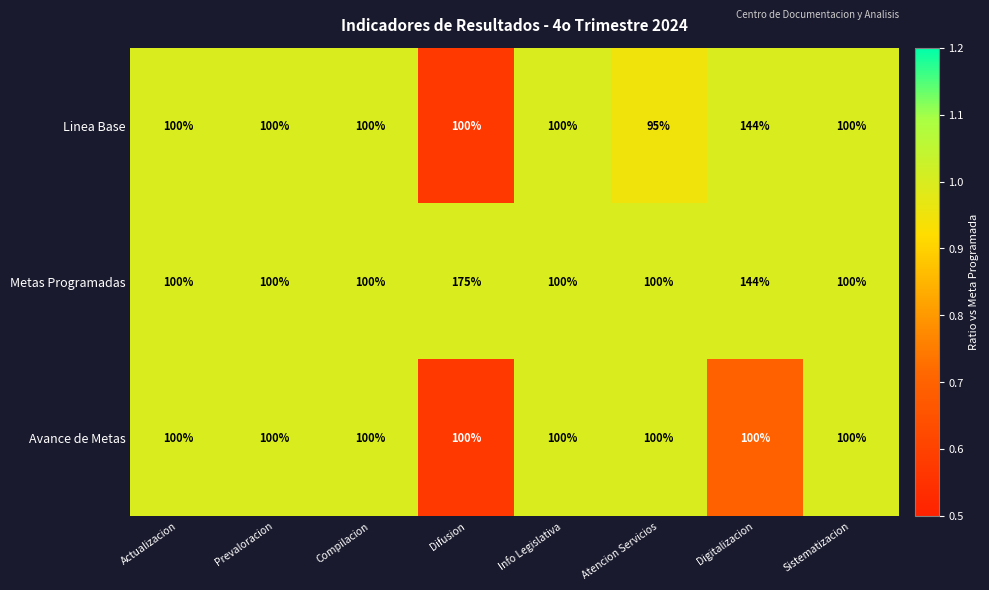

Count the number of data series in this chart.

3